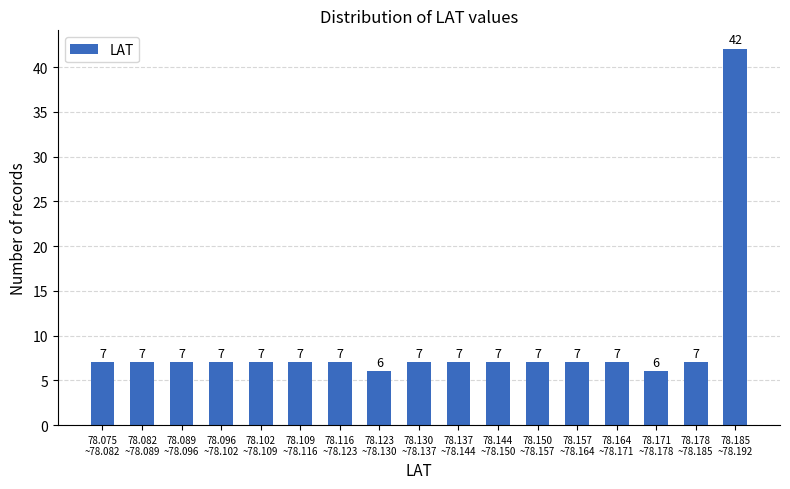

Reading left to right, what are all the values shown in this chart?

7	7	7	7	7	7	7	6	7	7	7	7	7	7	6	7	42